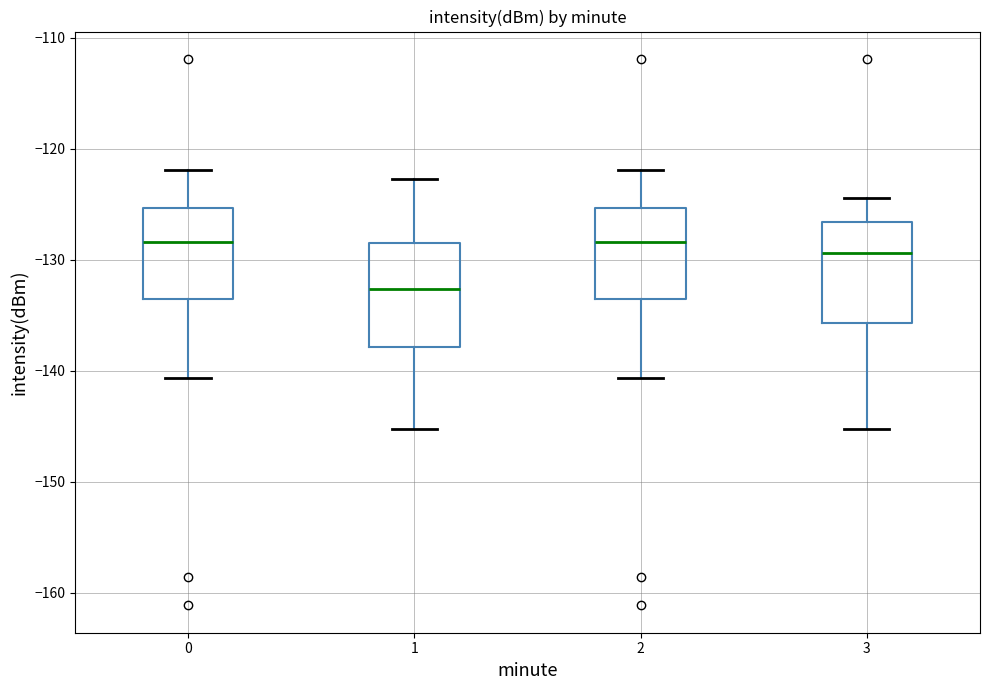

Reading left to right, read every box against the y-axis: the position of its median line, the range the box covers, and the ends of its whiskers. The values are not printed on the chart, so give them approximately, as read against the axis.

0: median -128, box -134 to -125, whiskers -141 to -122
1: median -133, box -138 to -129, whiskers -145 to -123
2: median -128, box -134 to -125, whiskers -141 to -122
3: median -129, box -136 to -127, whiskers -145 to -124